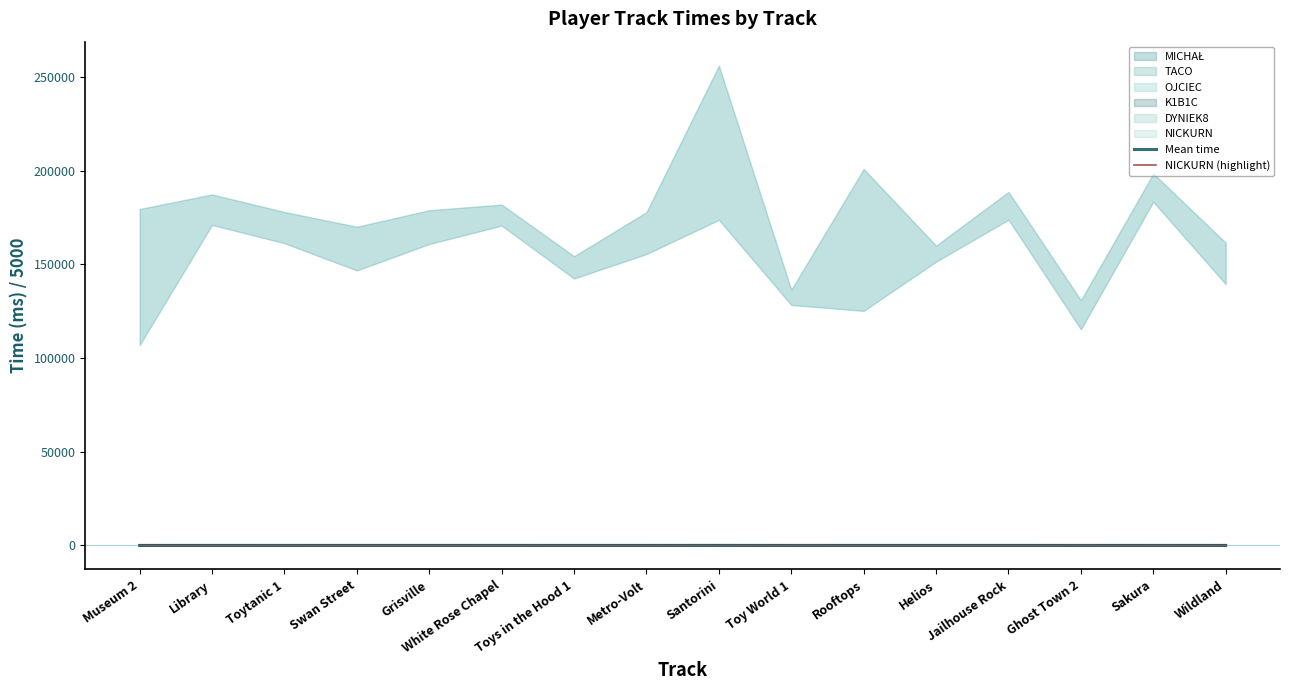

The NICKURN (highlight) series shows 44.5 at Toys in the Hood 1. True or false?

False